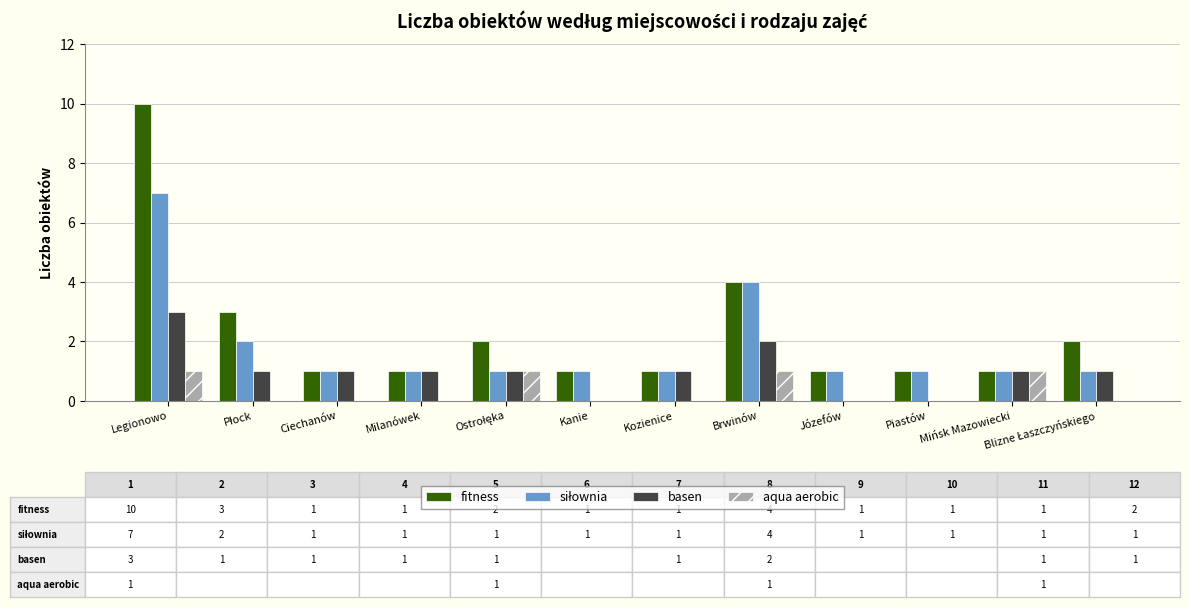

What is the maximum value shown in the chart?

10